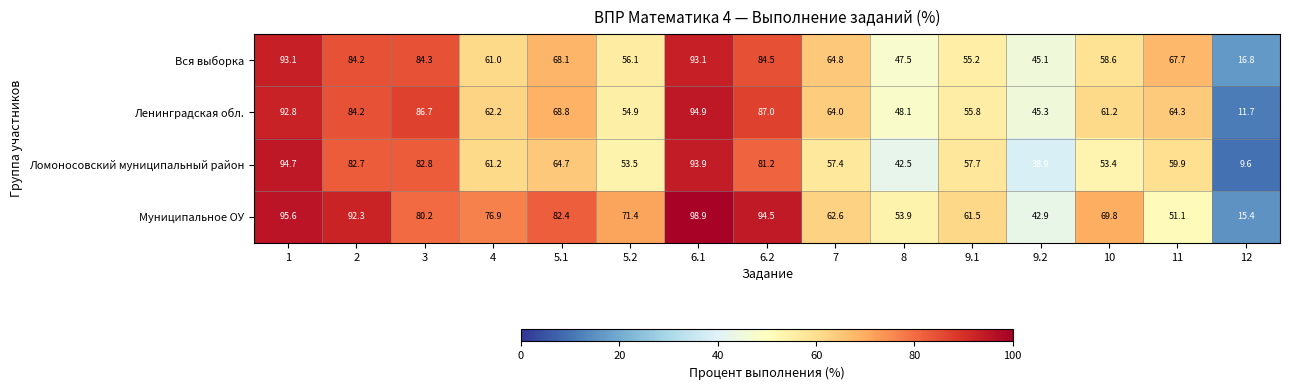

What is the difference between the second highest and minimum values in the Ленинградская обл. series?

81.1